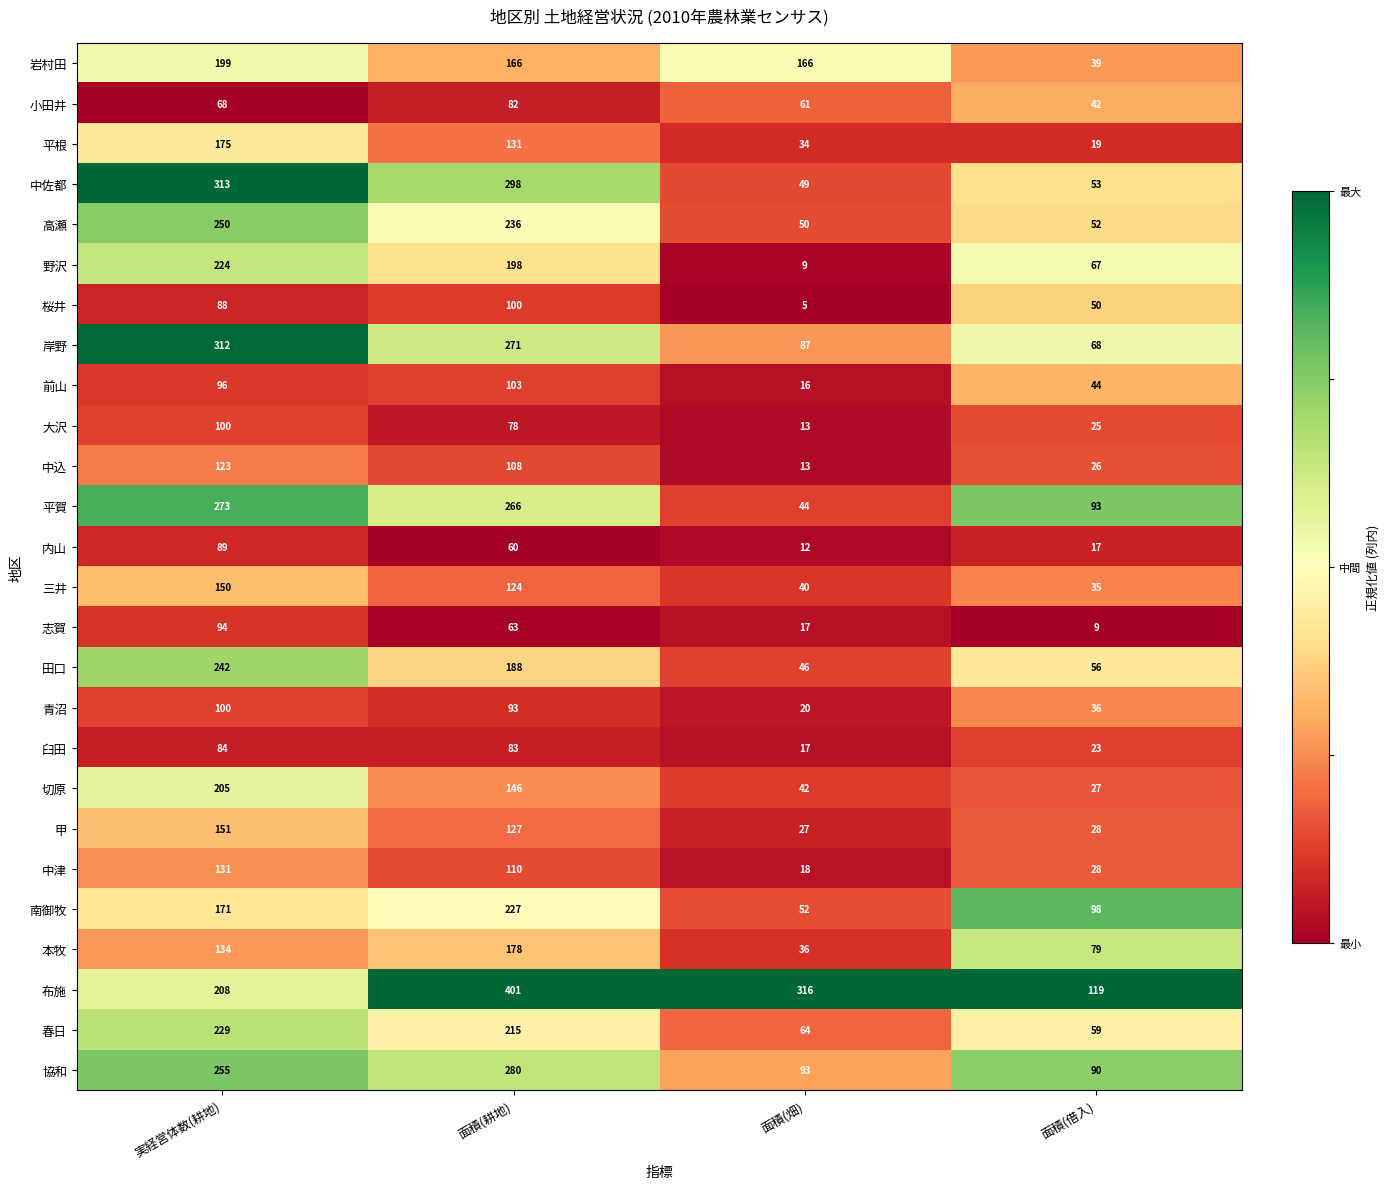

What is the approximate value of 前山 at 面積(耕地)?

103